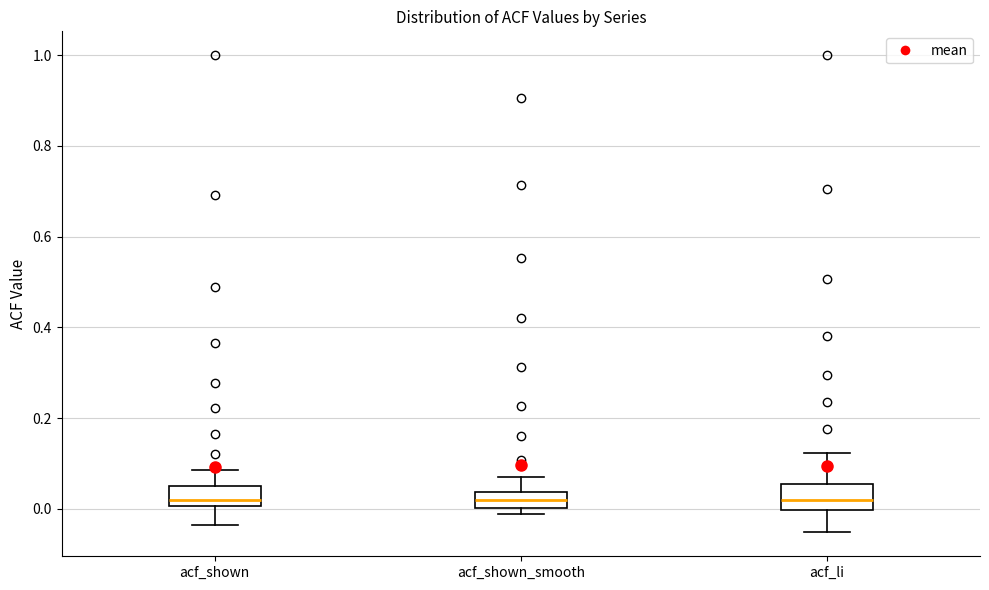

Where does the median line of the box for acf_li sit on the y-axis? The values are not printed on the chart, so give them approximately, as read against the axis.

0.02